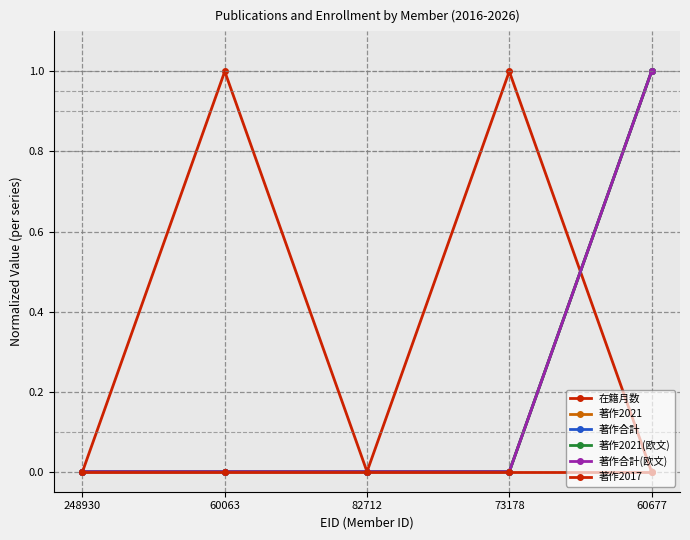

How many distinct data groups are displayed?

6